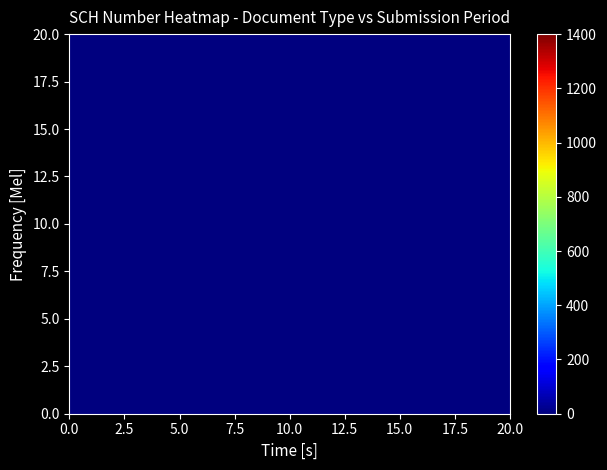

How many series are shown in this chart?

20